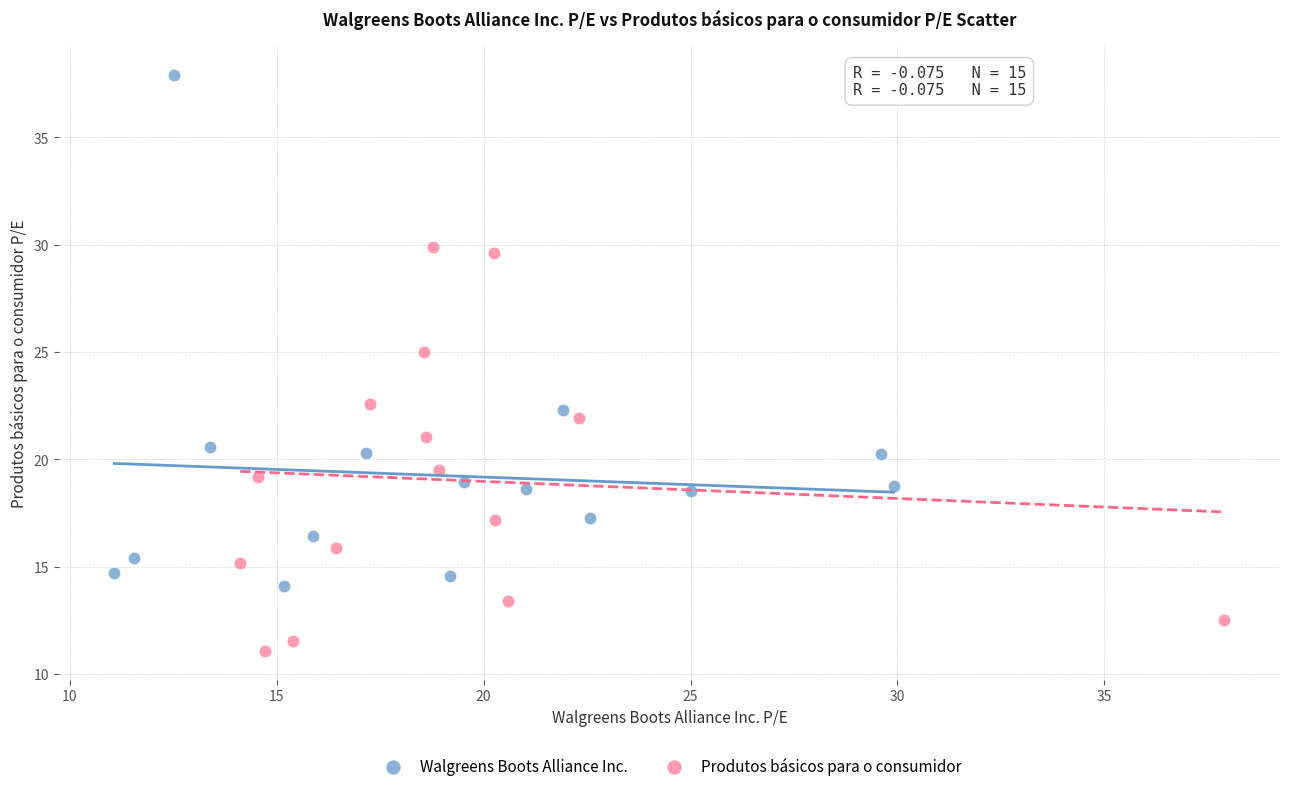

Which series has the largest Y range (max minus min)?

Walgreens Boots Alliance Inc.